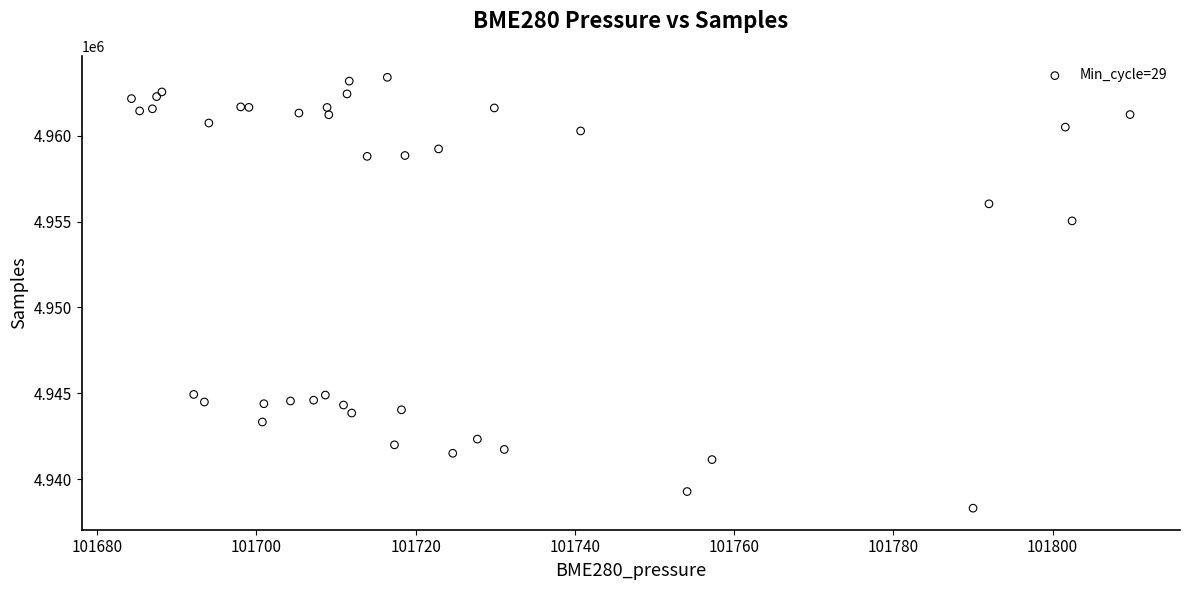

What Y value in the scatter plot is closest to 4950853?

4955037